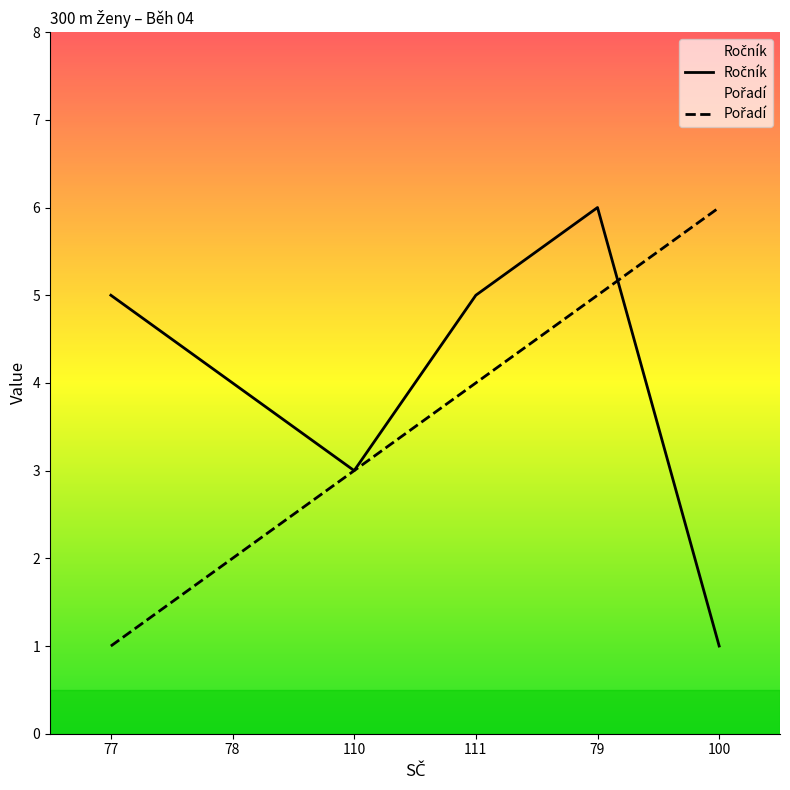

True or false: Ročník has more than 1 interior local peaks.

False